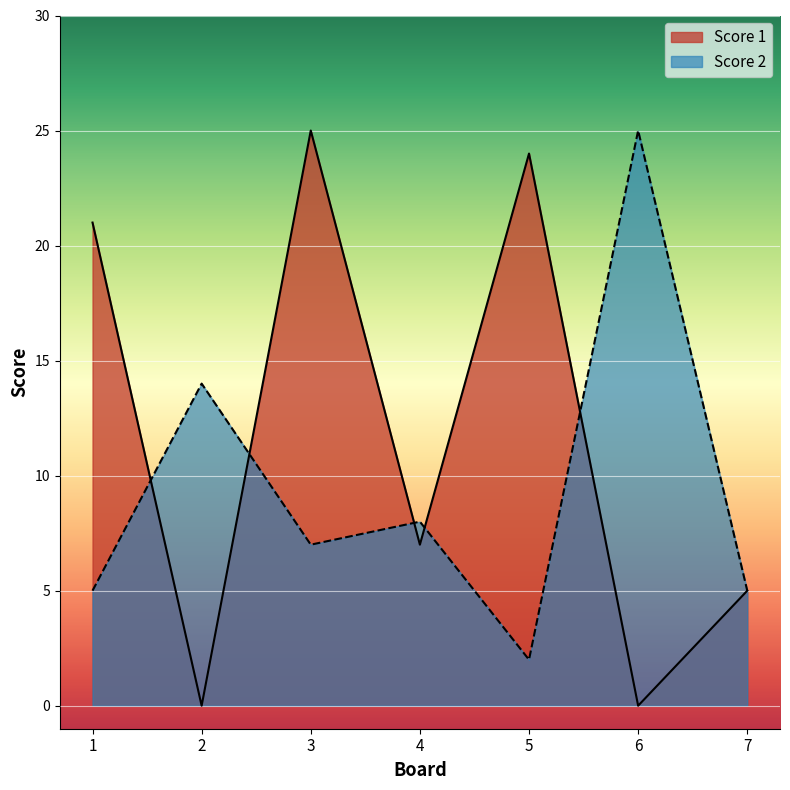

At 7, list the series in order from largest to smallest.

Score 1, Score 2